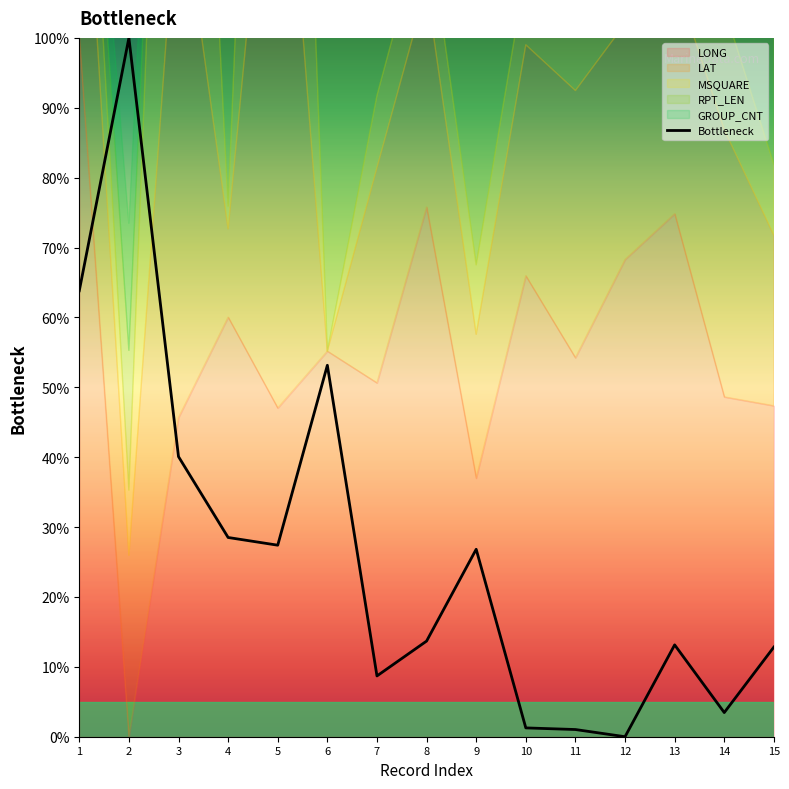

What is the value of the 14th point from the left?

3.5